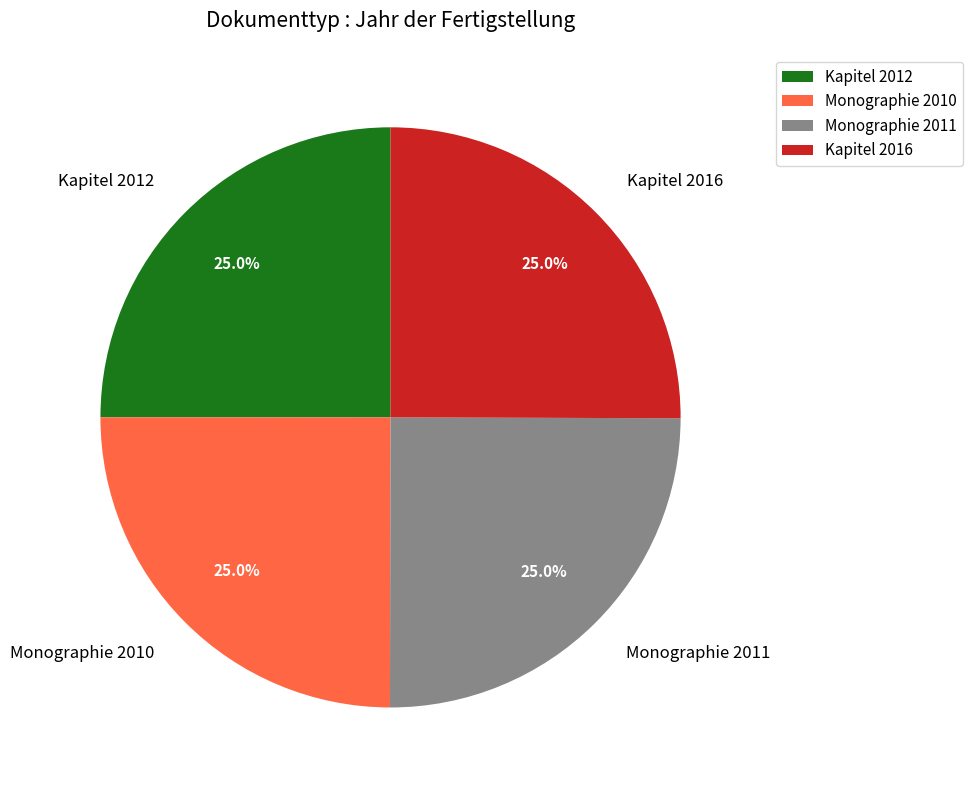

How much of the chart is everything except Monographie 2011?

75.0%